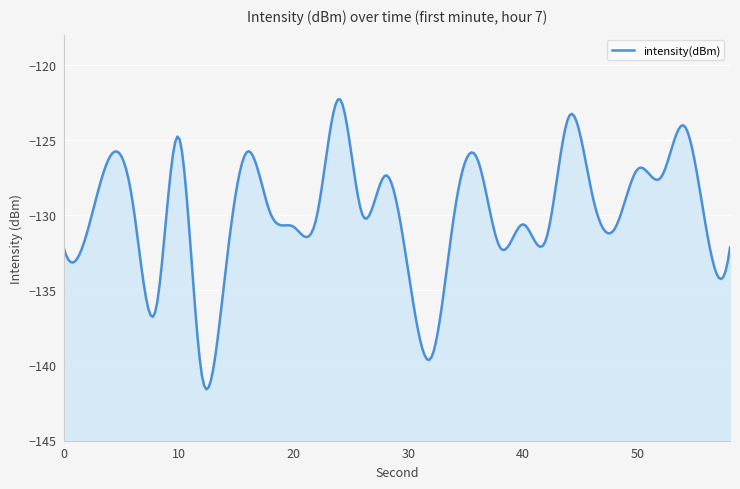

The value at 30 is -45.6. True or false?

False